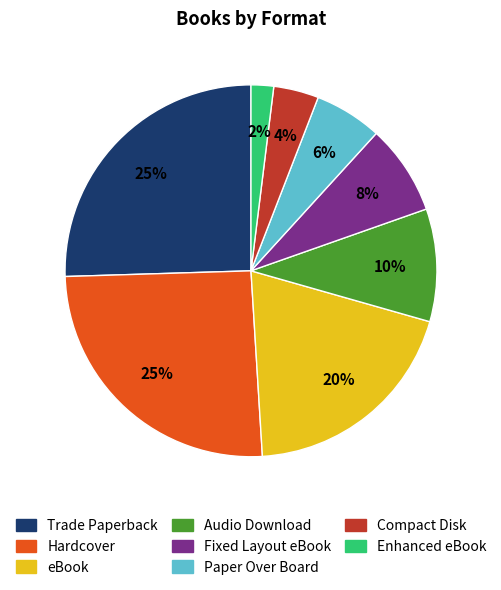

Which has a higher value, Enhanced eBook or eBook?

eBook